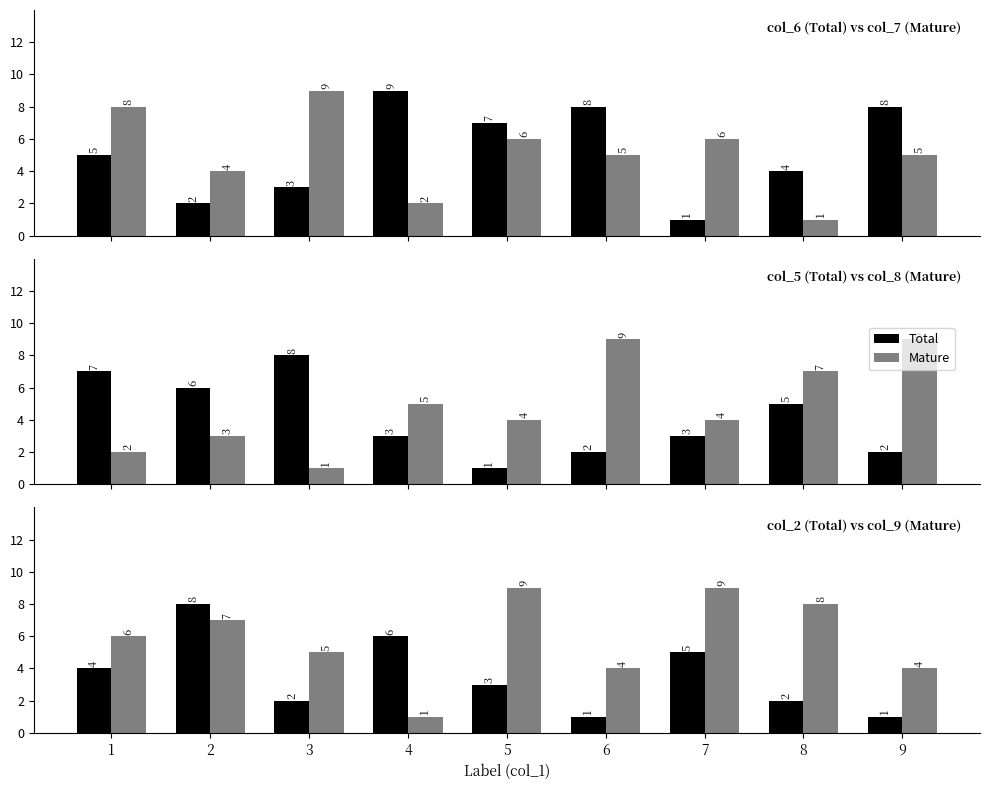

At how many categories does at least one series exceed 4?

7